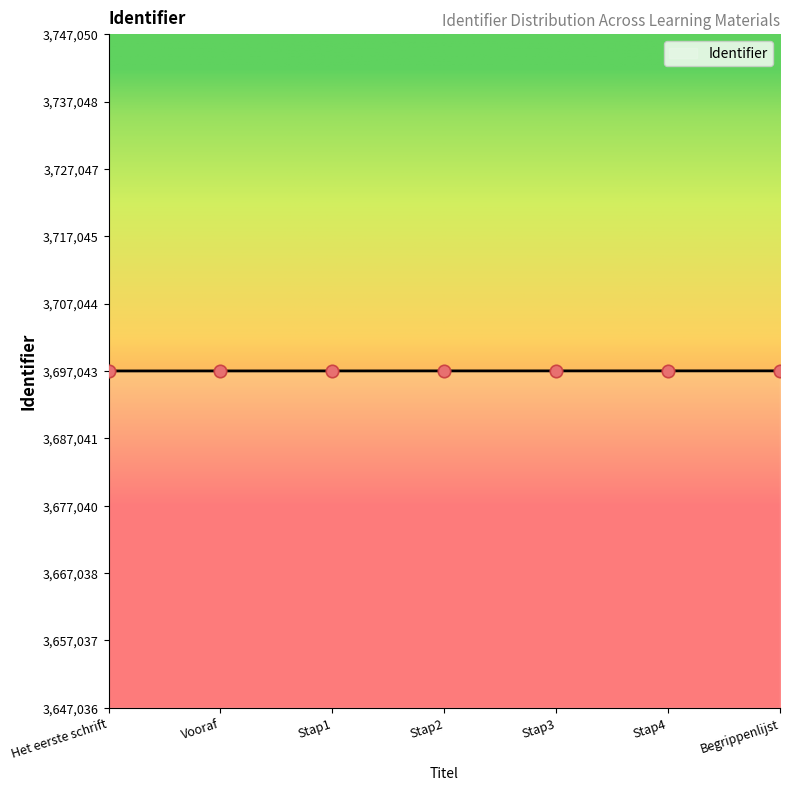

Which has a higher value, Stap3 or Stap4?

Stap4